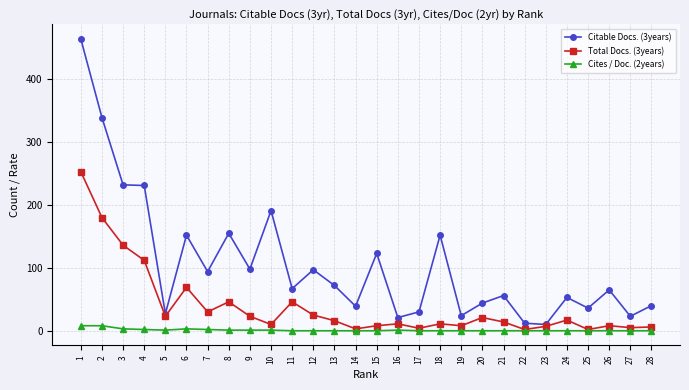

What is the approximate value of Citable Docs. (3years) at 1?

464